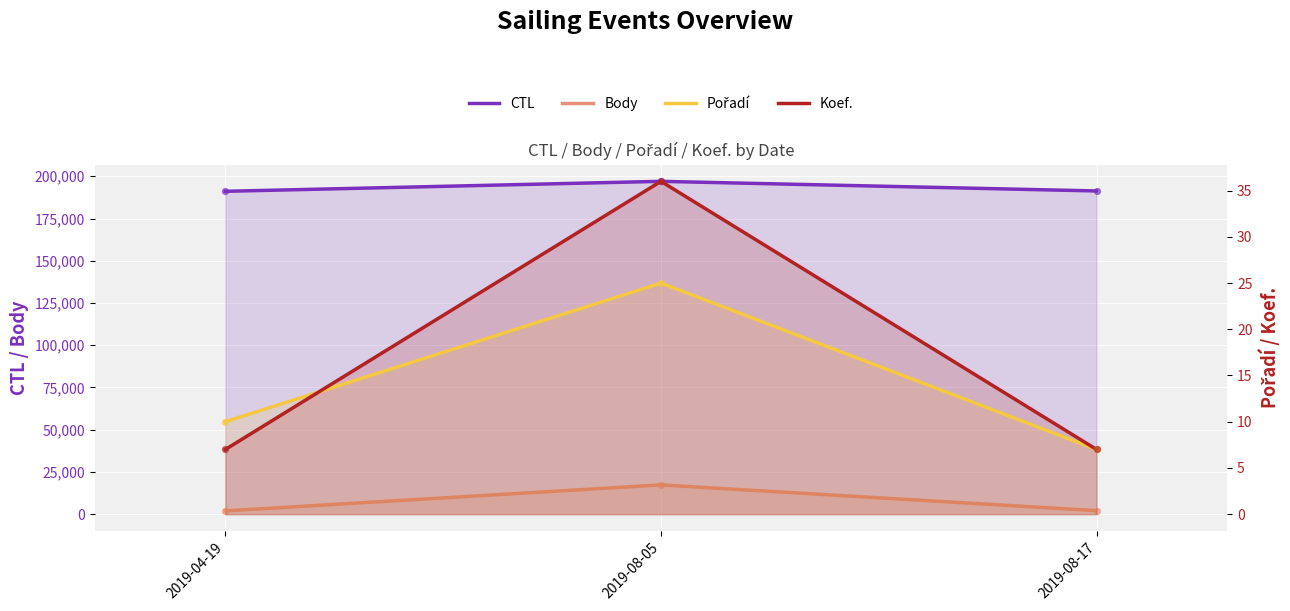

Which series reaches the minimum Y coordinate?

Pořadí